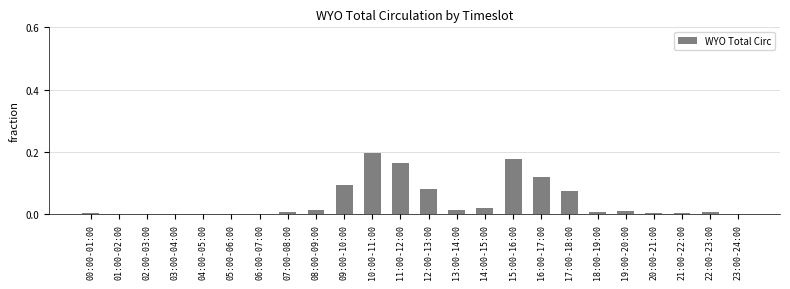

Which category has the highest value across all series?

10:00-11:00